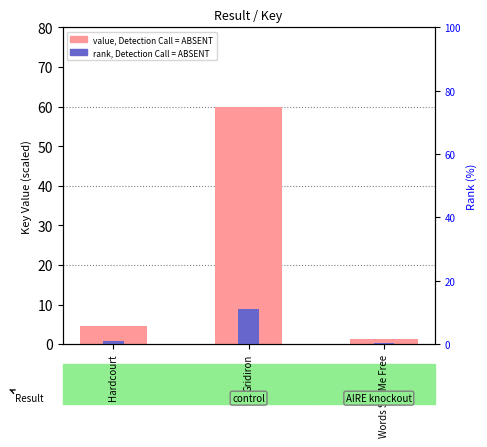

How many series are shown in this chart?

2